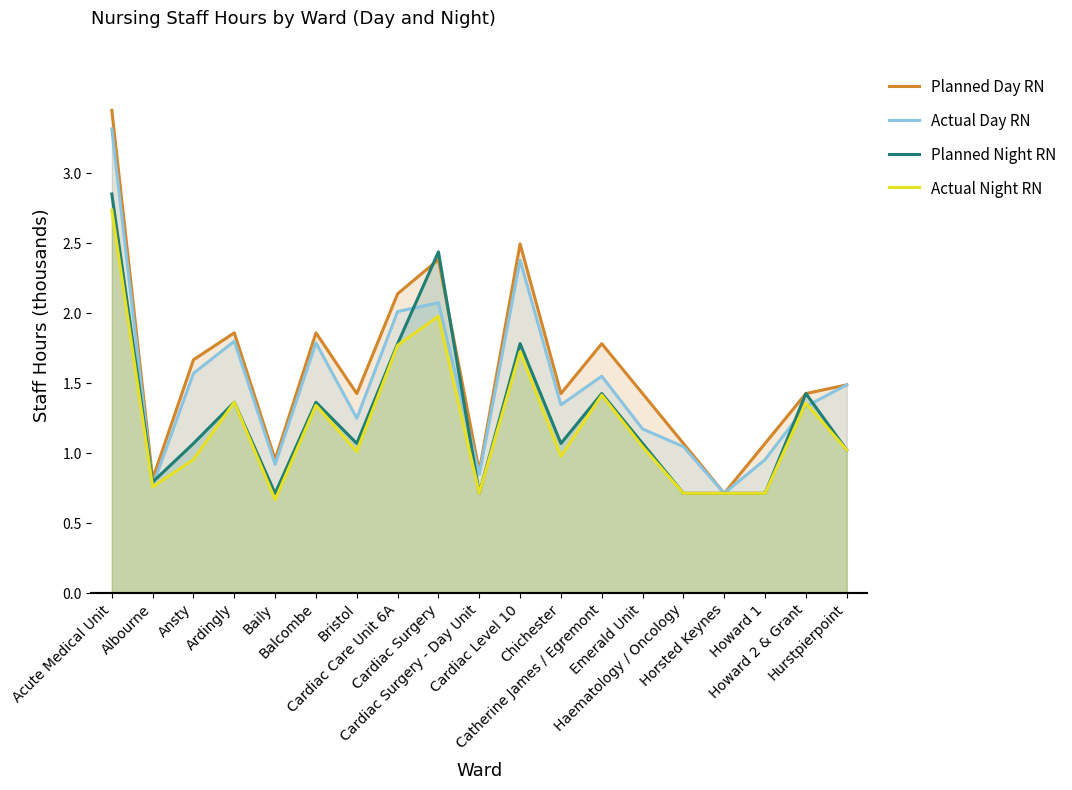

At which label does Actual Day RN reach its minimum?

Horsted Keynes